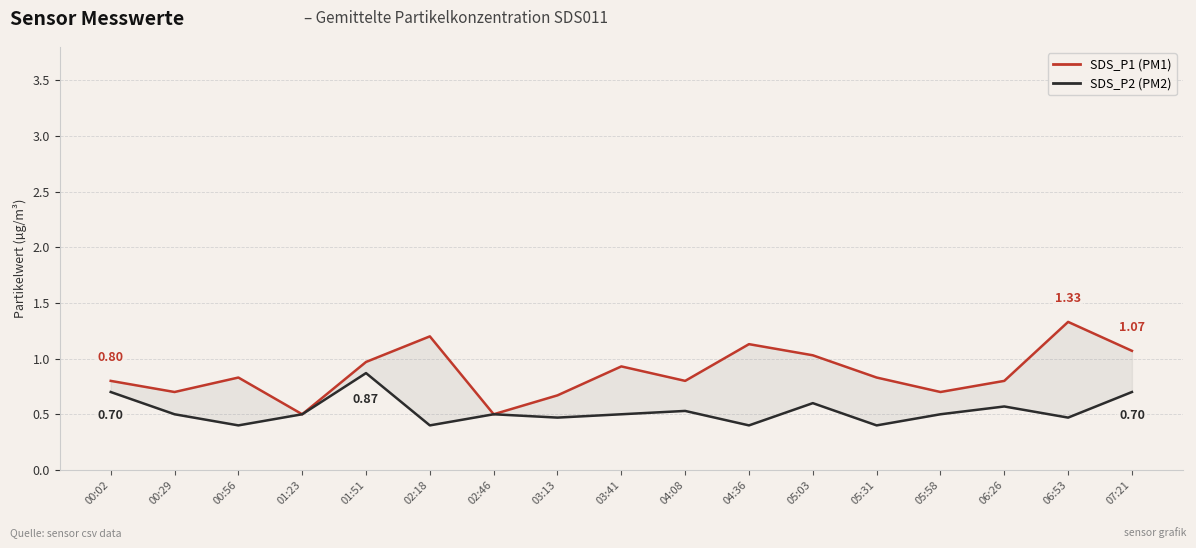

What is the spread (max minus min) of values at 07:21?

0.4